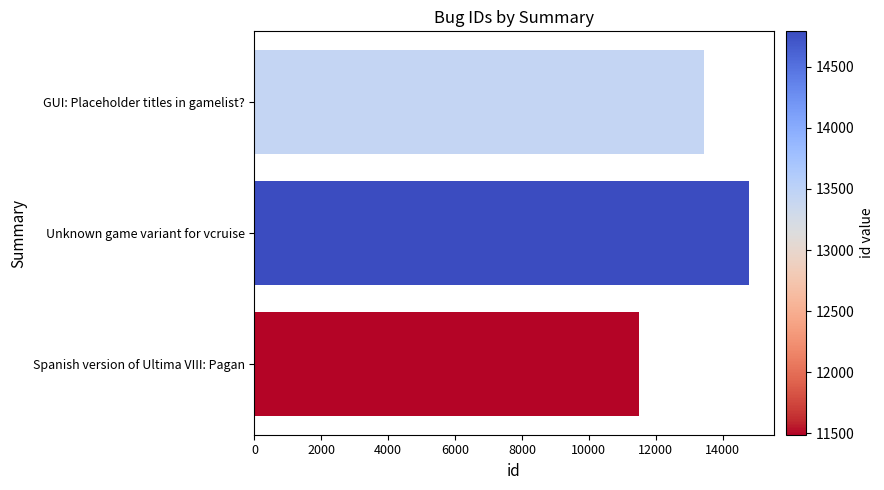

What is the sum of all values?

39713